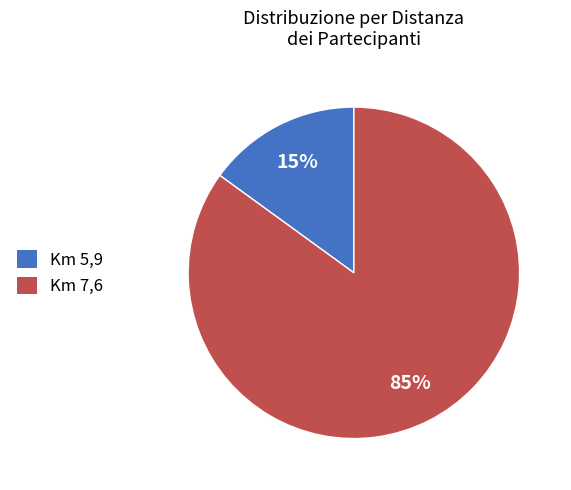

What percentage is the Km 7,6 slice, to the nearest percent?

85%